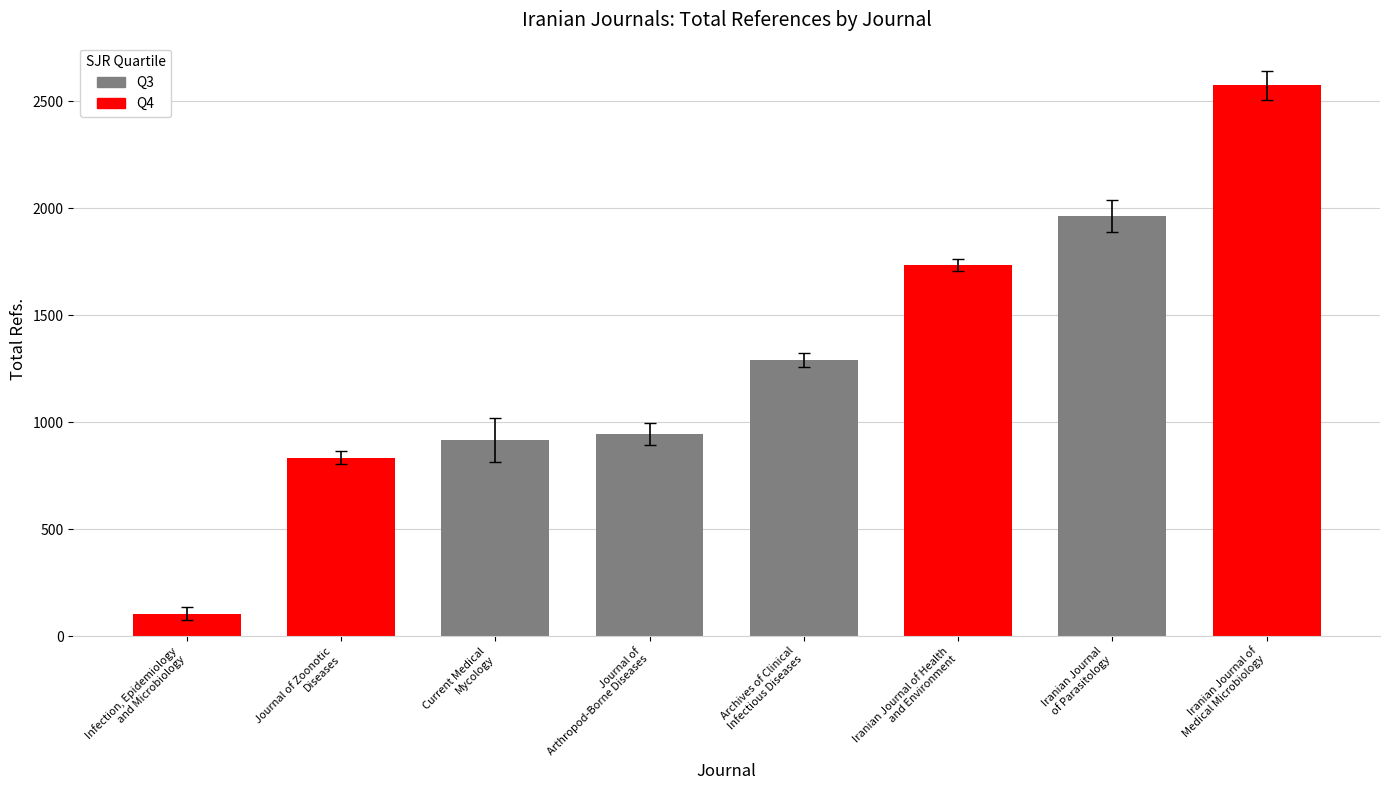

What is the average value?

1295